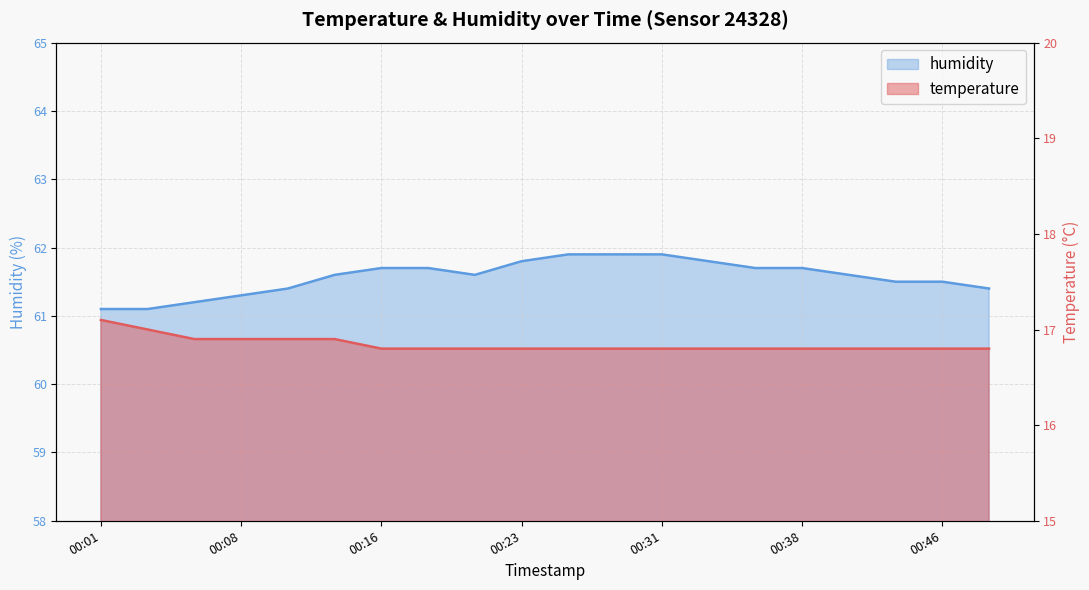

What is the value of the temperature point at the 8th from the left?

16.8